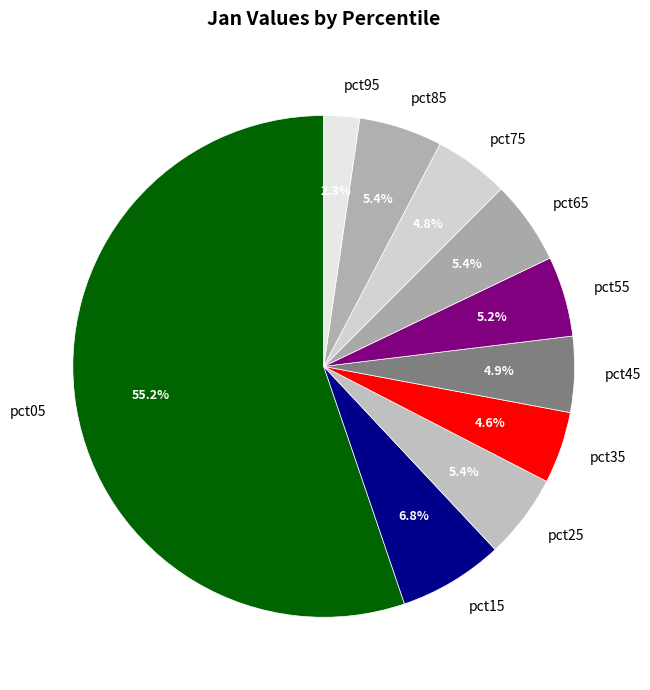

To the nearest percent, what percentage of the pie is pct75?

5%